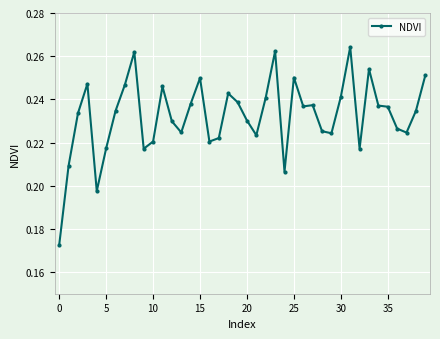

Count the values in the range 0 to 1.

40